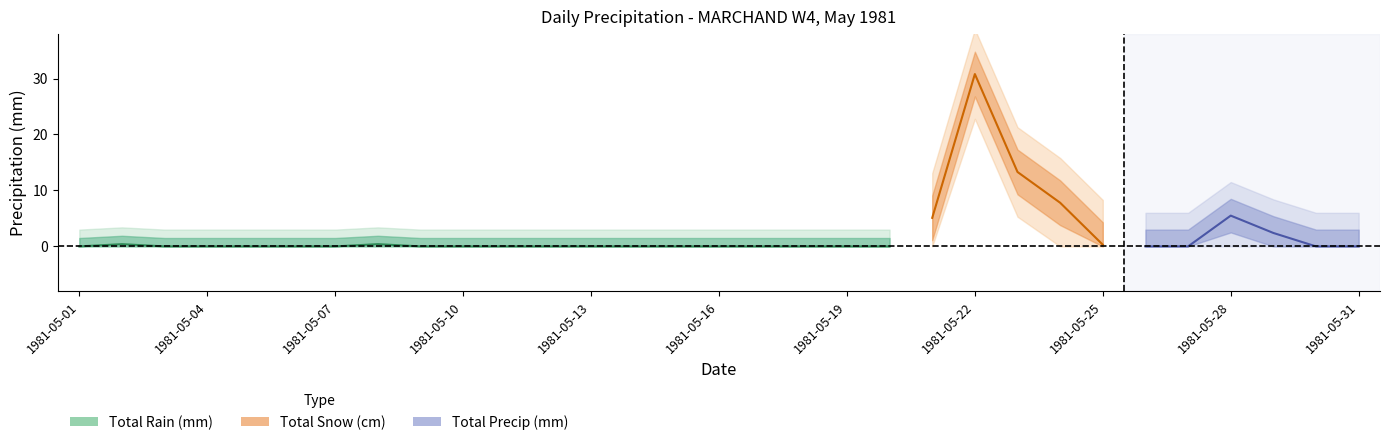

True or false: Total Snow (cm) and Total Precip (mm) intersect in this chart.

False